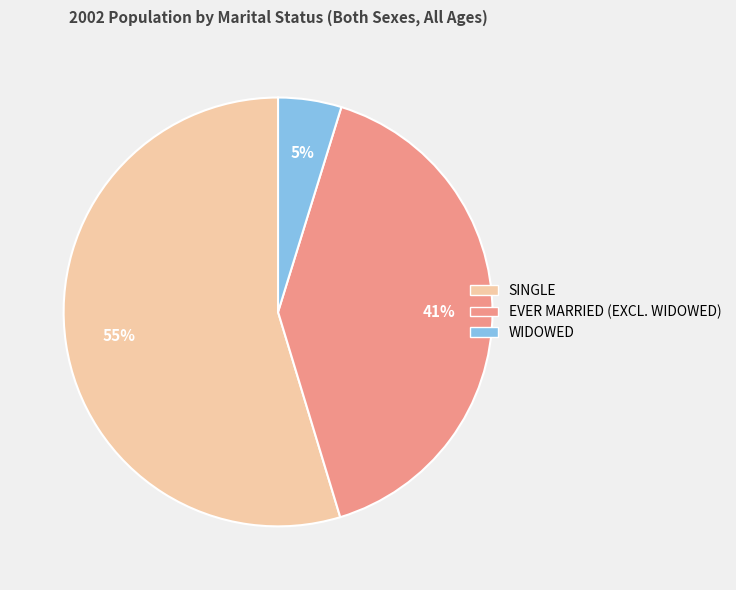

Does any single category account for the majority?

Yes